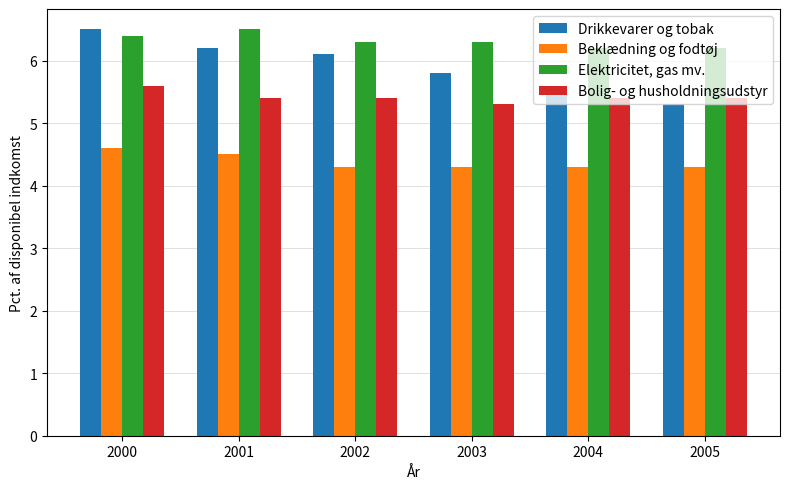

Rank the series at 2003 from lowest to highest value.

Beklædning og fodtøj, Bolig- og husholdningsudstyr, Drikkevarer og tobak, Elektricitet, gas mv.